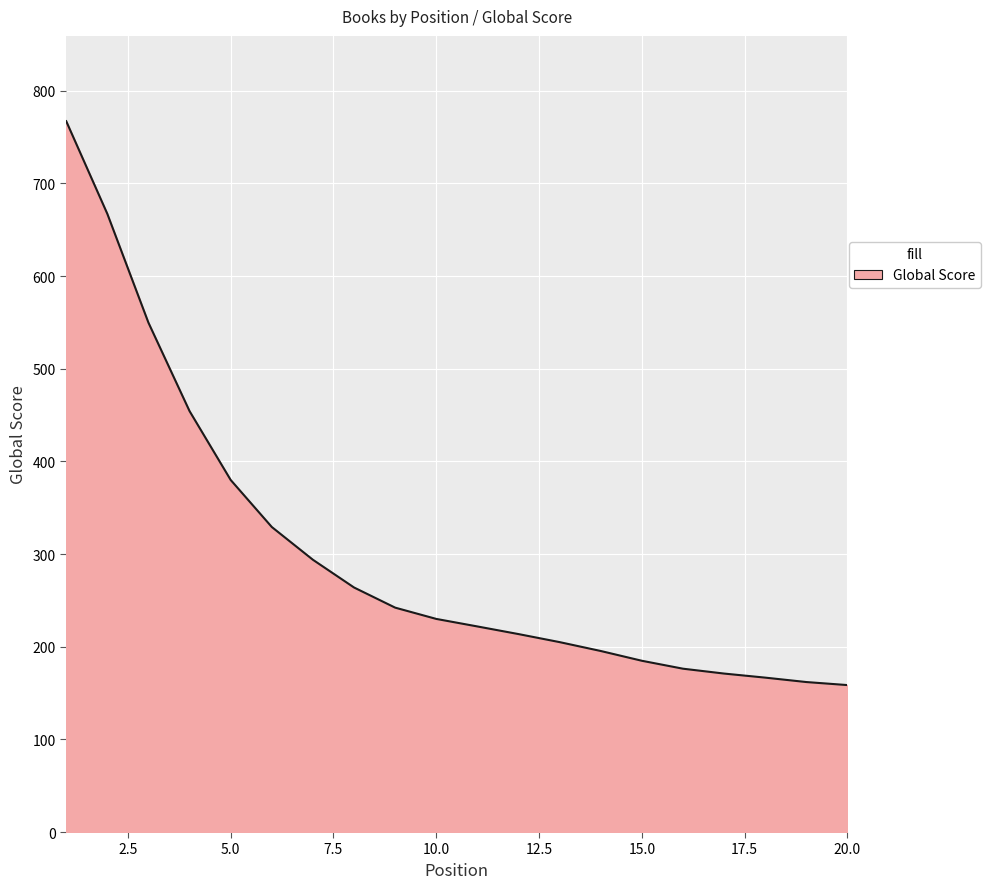

What is the greatest value displayed?

767.1